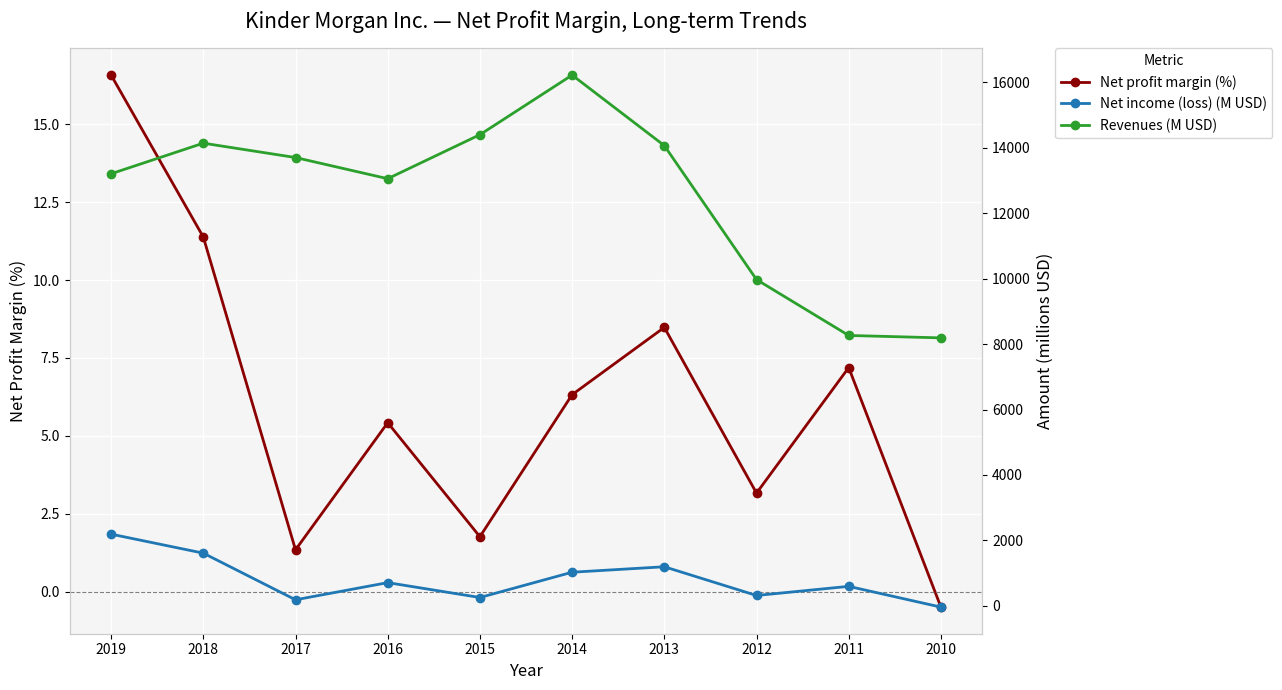

True or false: Net income (loss) (M USD) and Net profit margin (%) intersect in this chart.

True